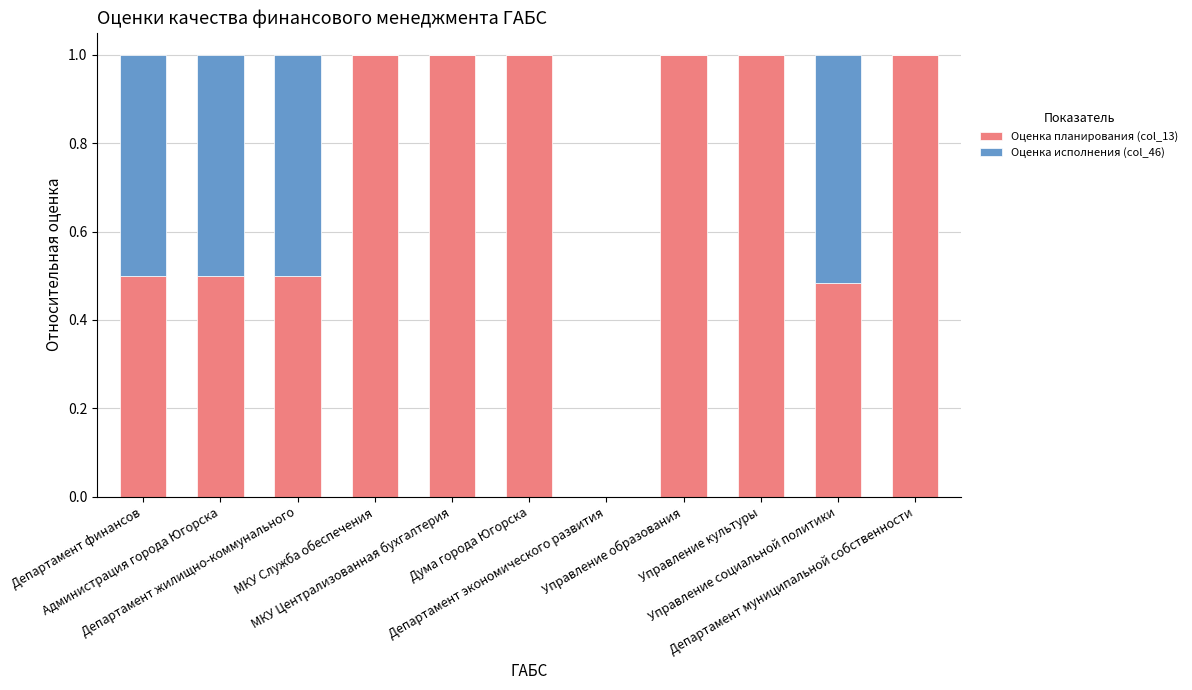

Count the number of categories in the chart.

11